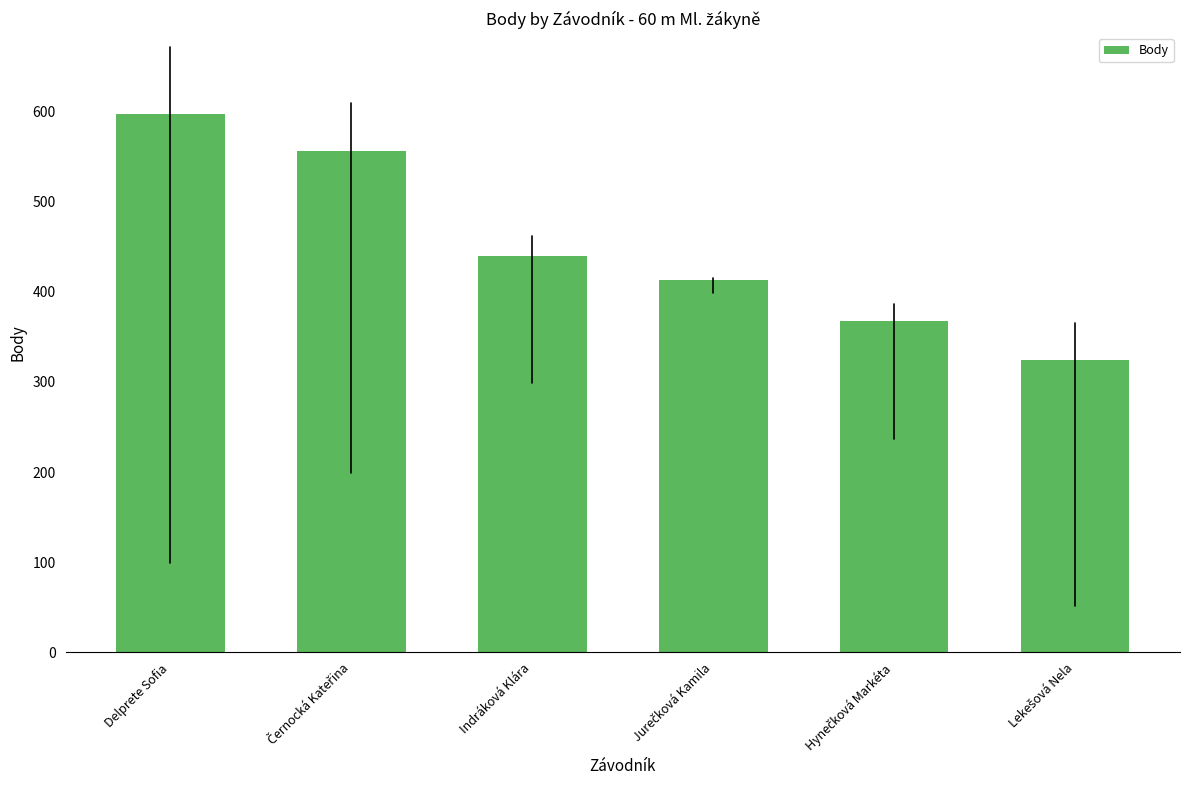

What is the greatest value displayed?

597